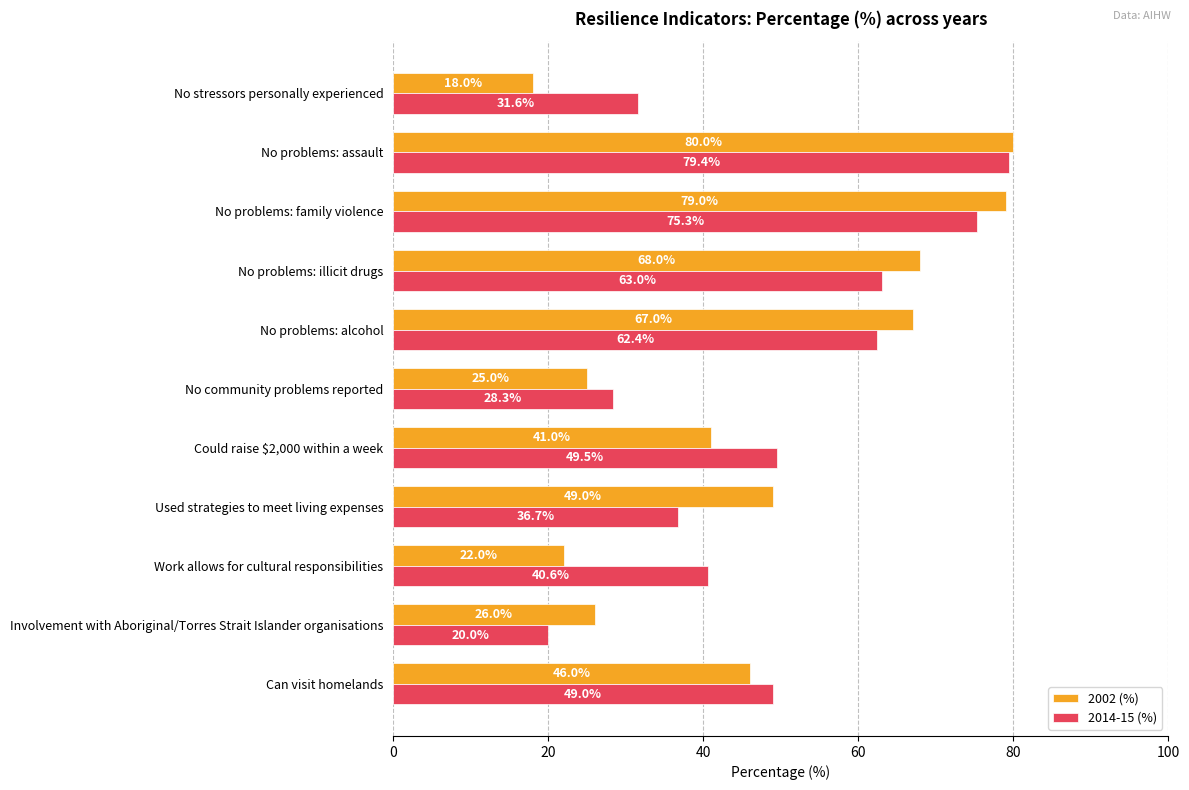

At how many categories does at least one series exceed 31?

9